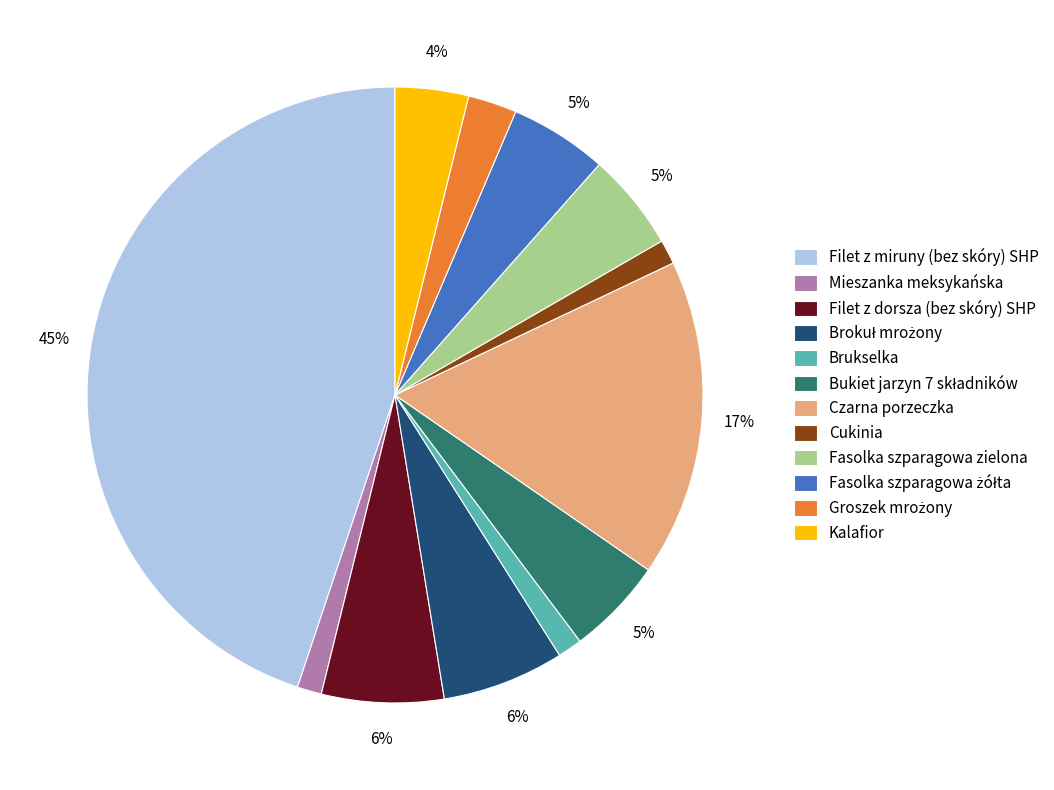

Between Cukinia and Fasolka szparagowa zielona, which is larger?

Fasolka szparagowa zielona